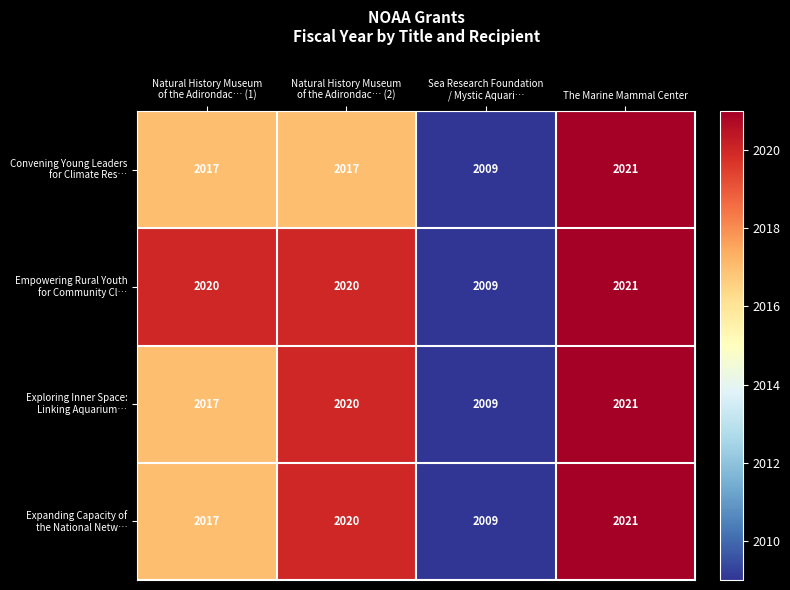

What is the maximum value shown in the chart?

2021